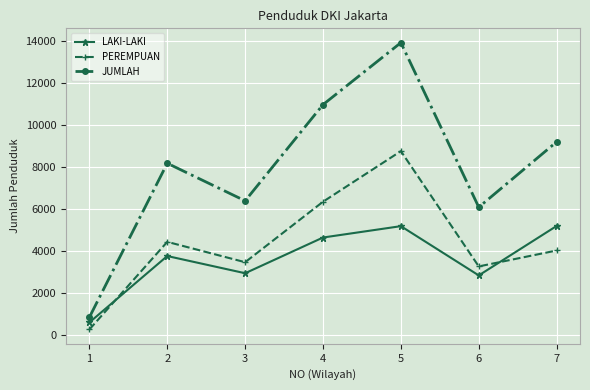

At 7, list the series in order from smallest to largest.

PEREMPUAN, LAKI-LAKI, JUMLAH